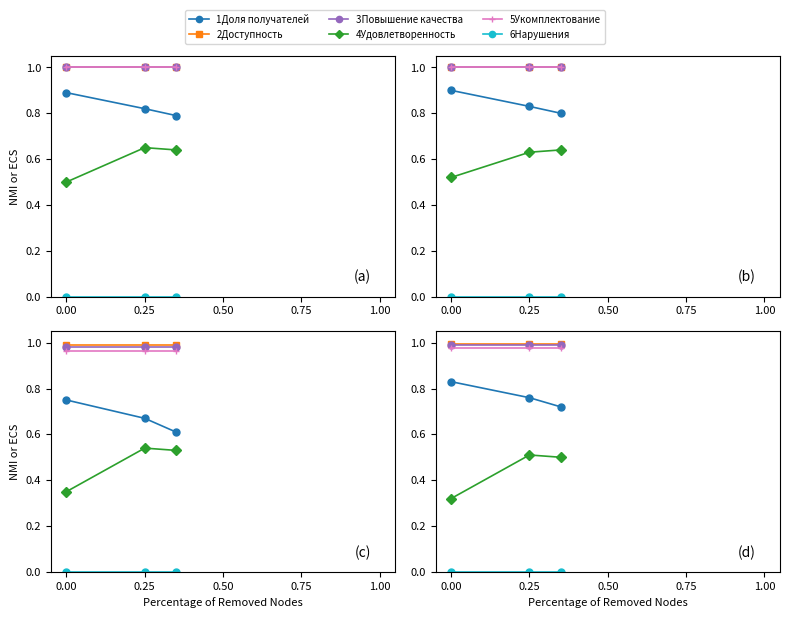

At which category is the sum across all series the highest?

0.25